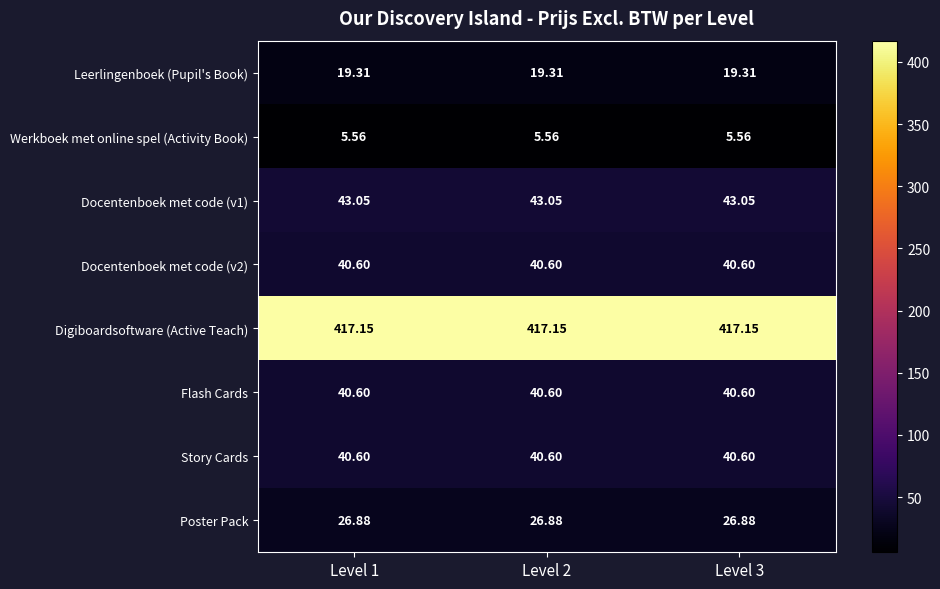

Is the value of Leerlingenboek (Pupil's Book) at Level 1 greater than the value of Poster Pack at Level 3?

No